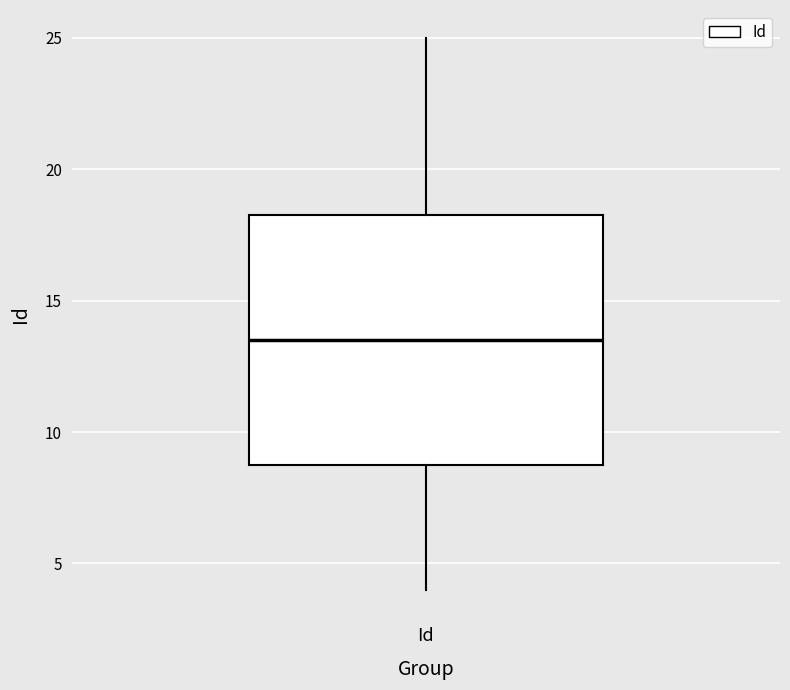

Transcribe this box plot: give where the median line is, the range the box spans, and where the two whiskers end, as read against the y-axis. The values are not printed on the chart, so give them approximately, as read against the axis.

median 13.5, box 9.0 to 18.5, whiskers 4.0 to 25.0